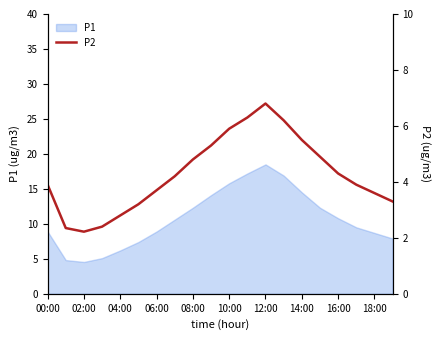

The value of P1 at 12:00 is 29.8. True or false?

False